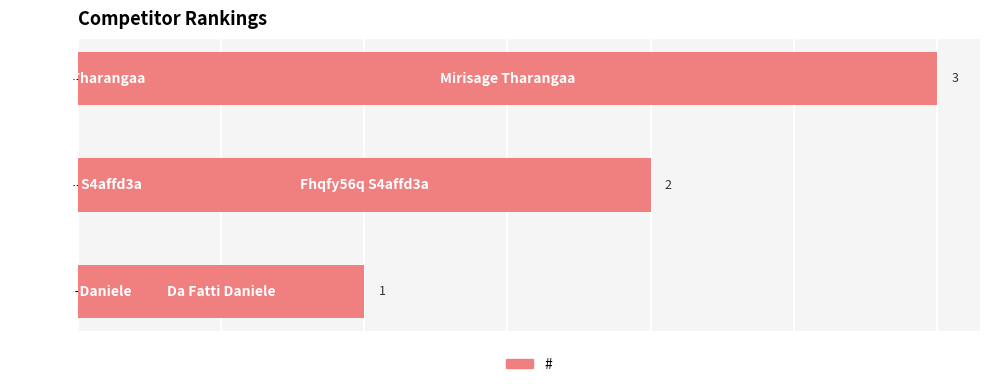

What is the greatest value displayed?

3